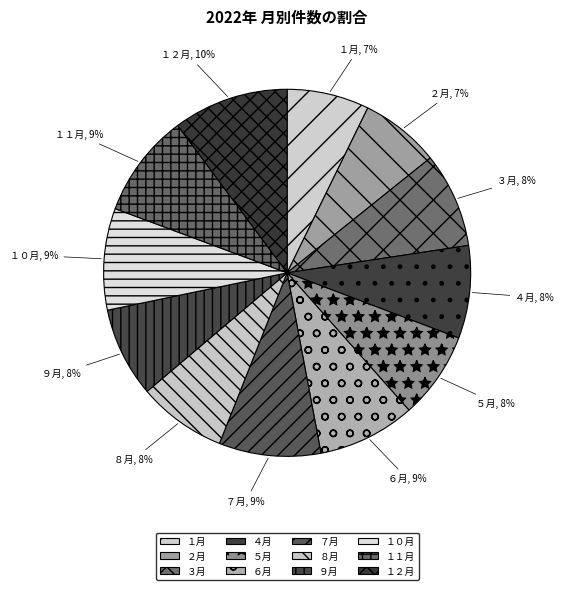

What percentage is the ２月 slice, to the nearest percent?

7%